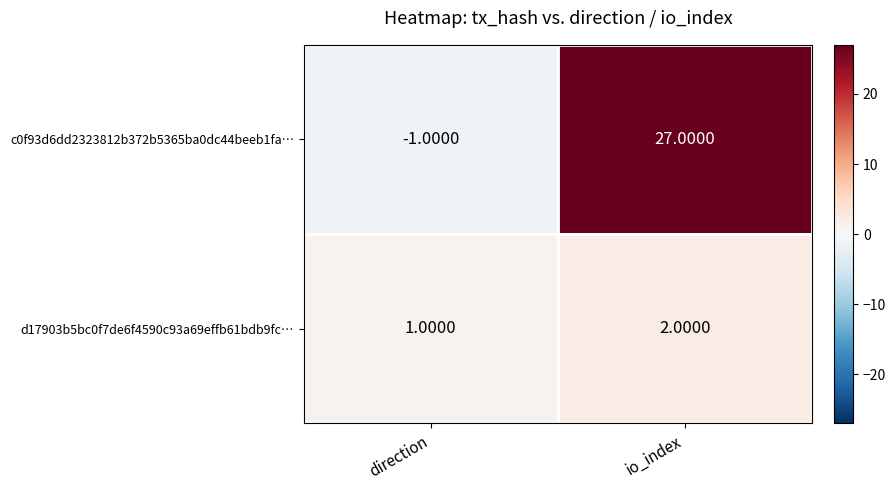

What is the total value across all series at io_index?

29